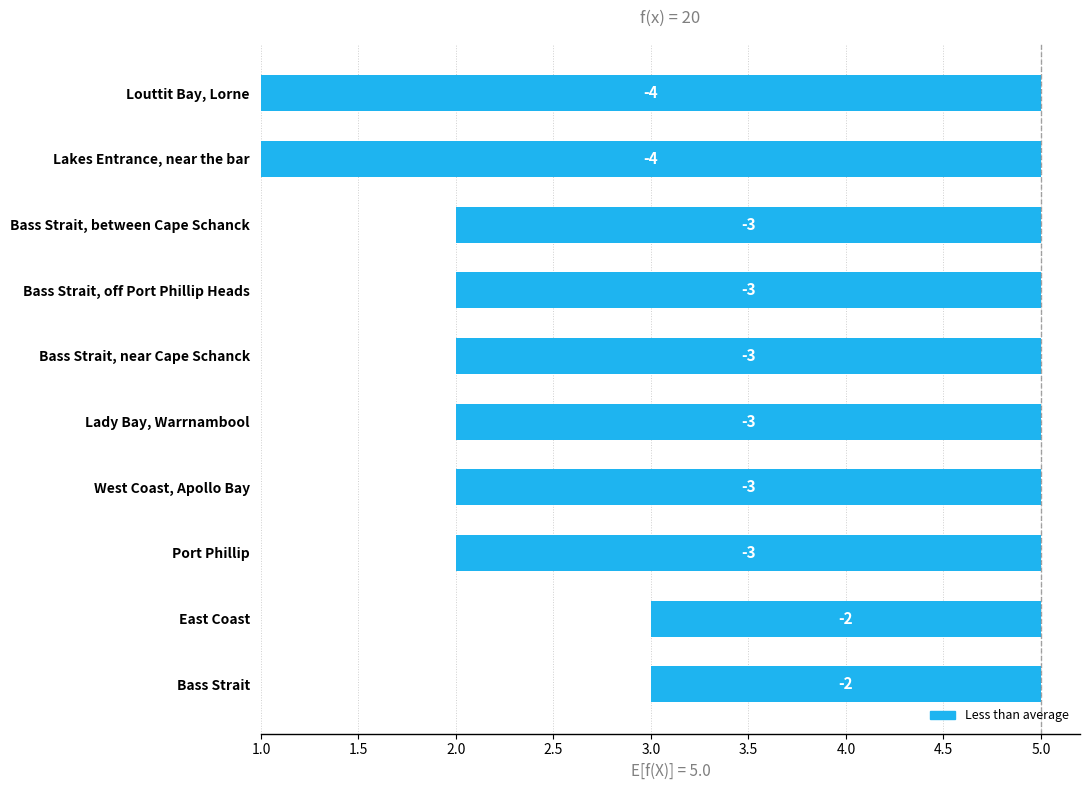

Count the number of values greater than 2.

2